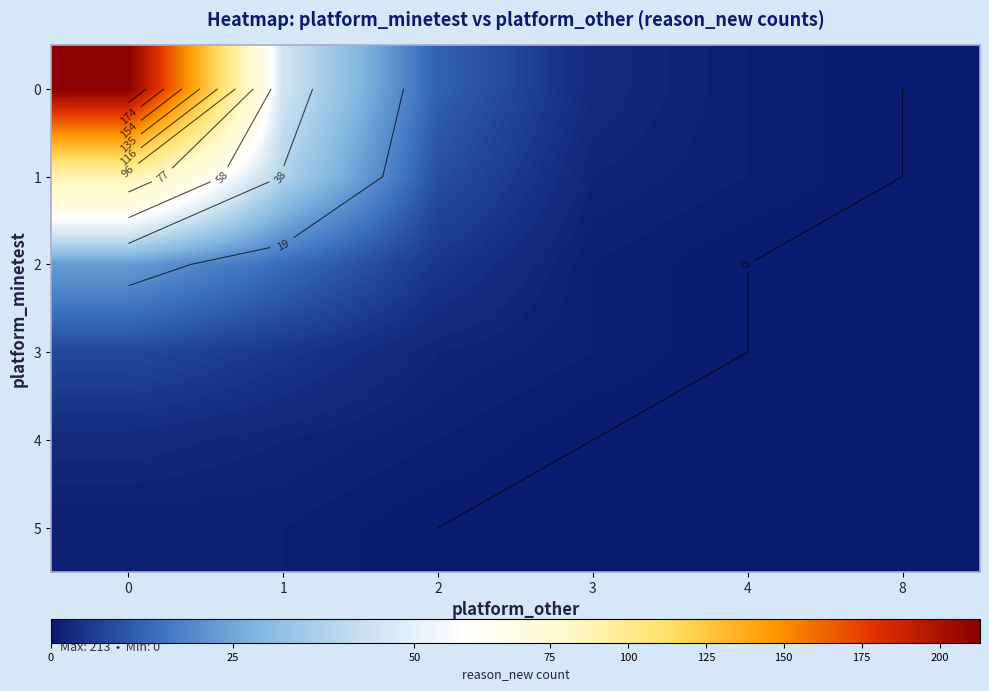

What is the total value across all series at 0?

337